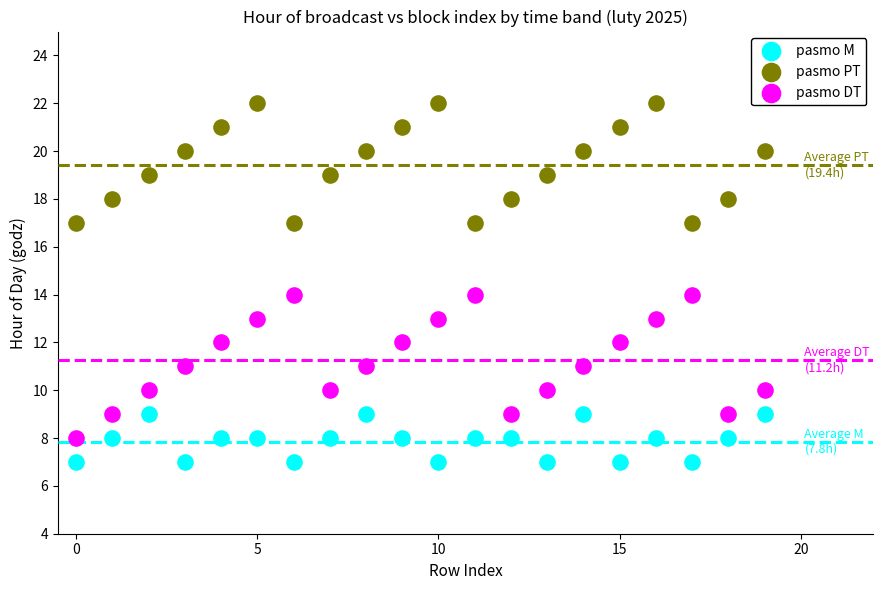

Which series contains the highest Y value?

pasmo PT